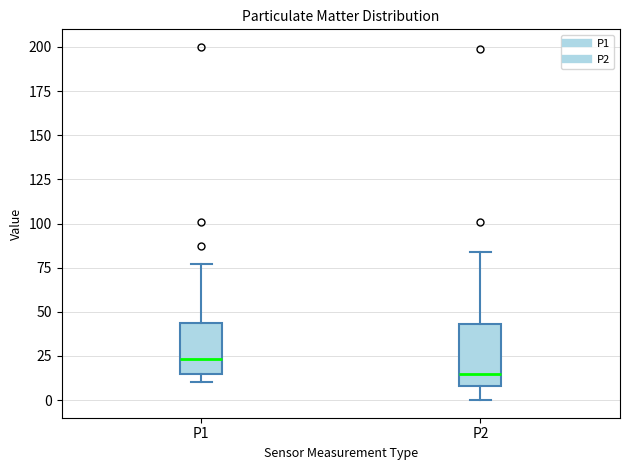

Reading left to right, read every box against the y-axis: the position of its median line, the range the box covers, and the ends of its whiskers. The values are not printed on the chart, so give them approximately, as read against the axis.

P1: median 25, box 15 to 45, whiskers 10 to 75
P2: median 15, box 10 to 45, whiskers 0 to 85